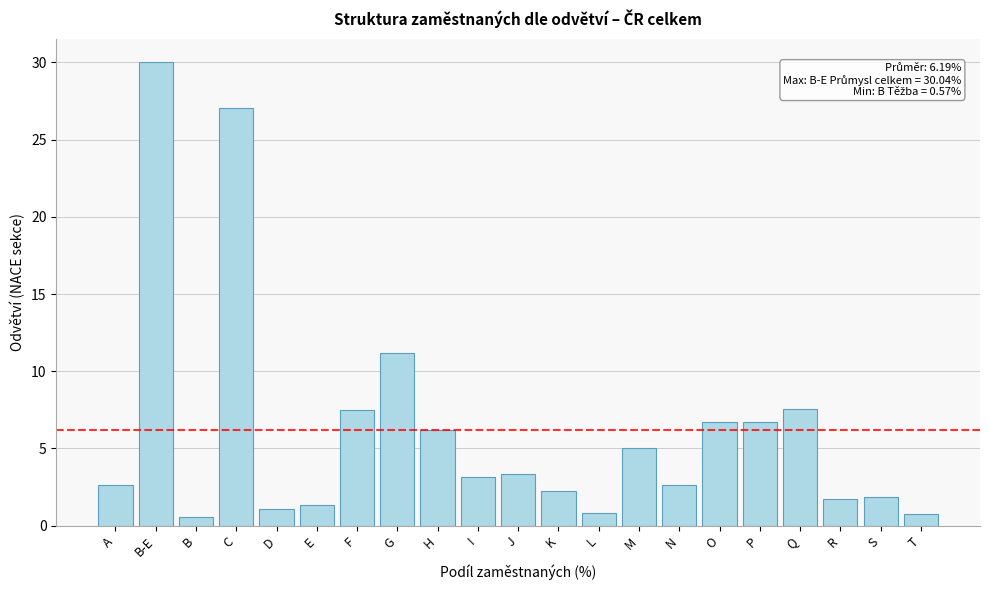

What is the change in value from J to P?

+3.4